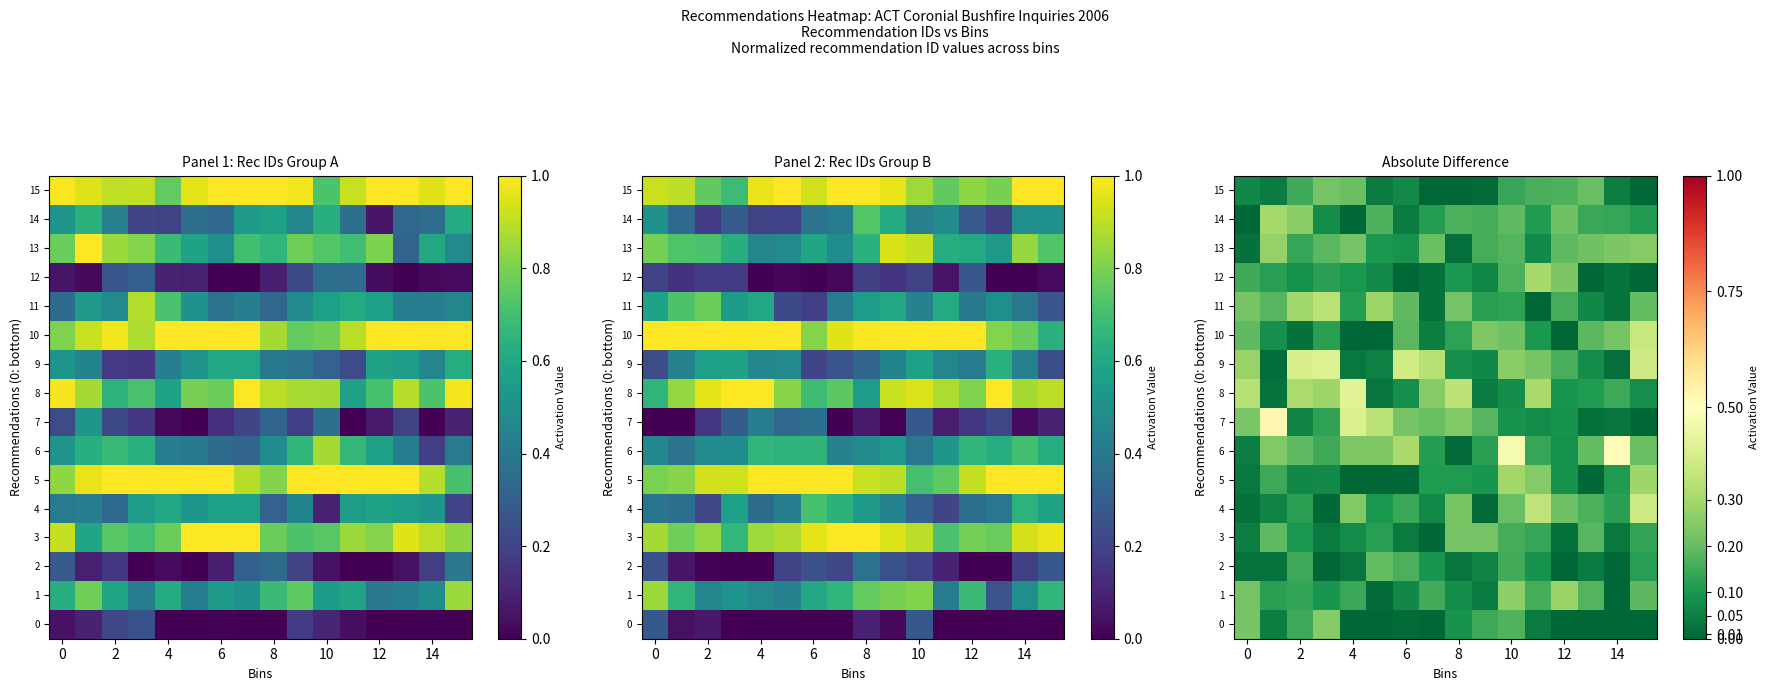

Is the value of 4 at 6 greater than the value of 15 at 14?

Yes